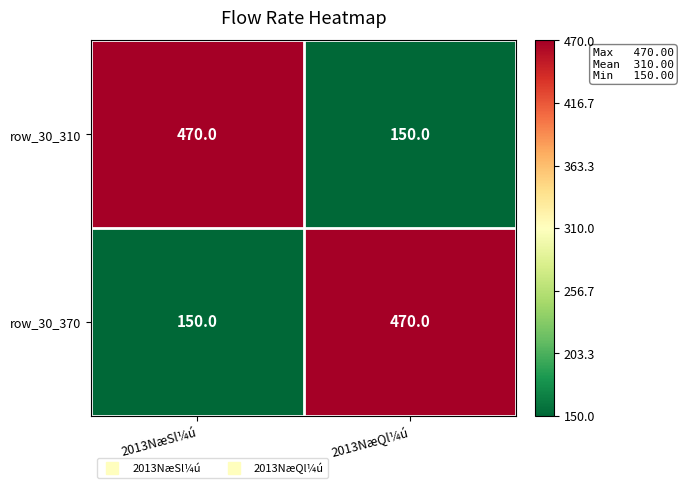

At which label is row_30_370 closest to 310?

2013NæSl¼ú